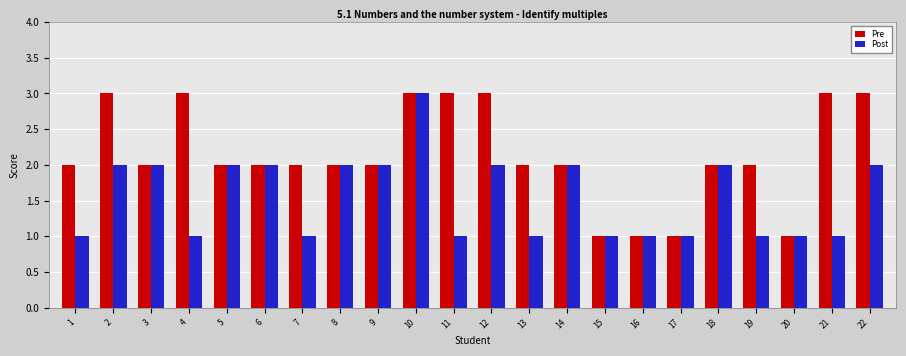

Count the number of data series in this chart.

2